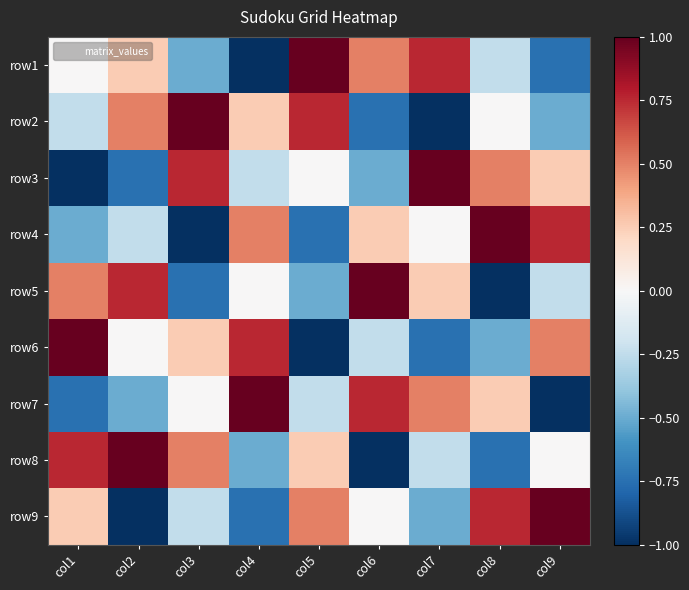

What is the spread (max minus min) of values at col9?

2.0